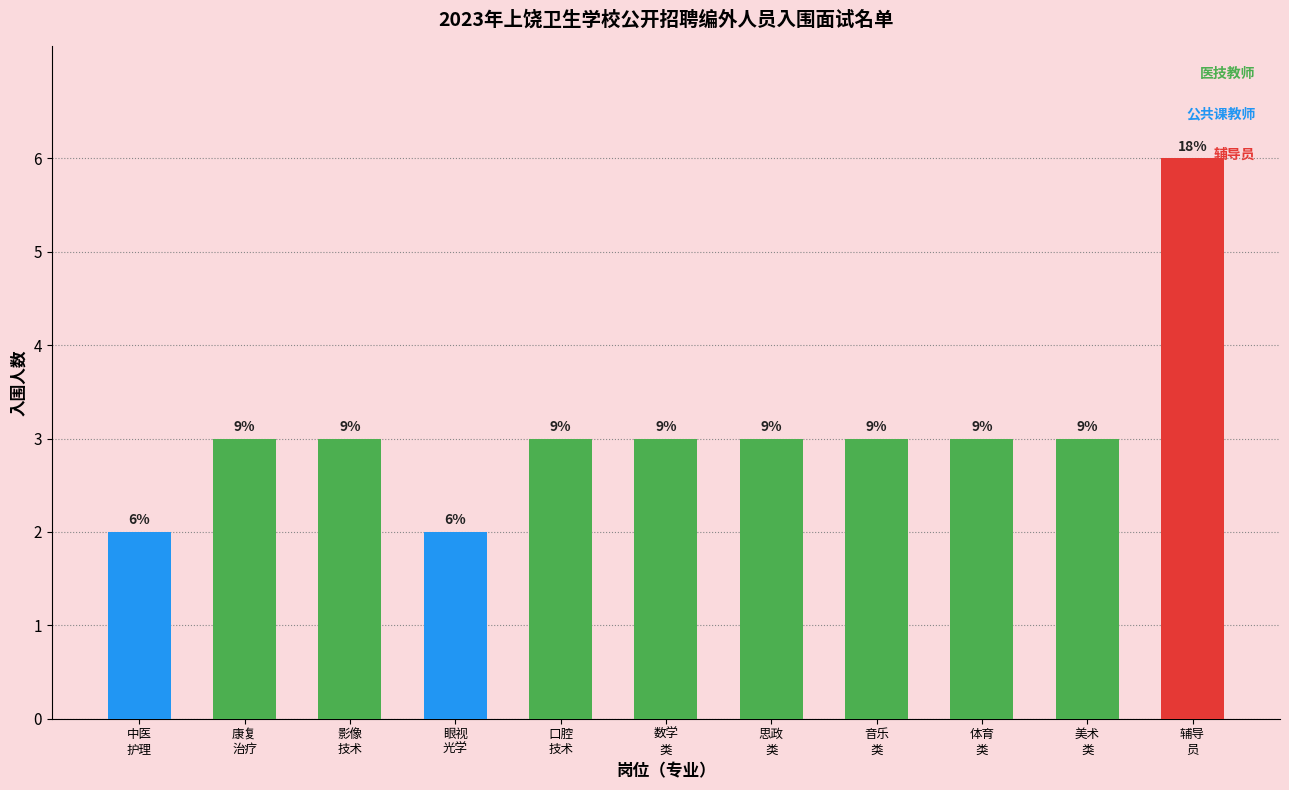

What is the value of the 8th bar from the left?

3